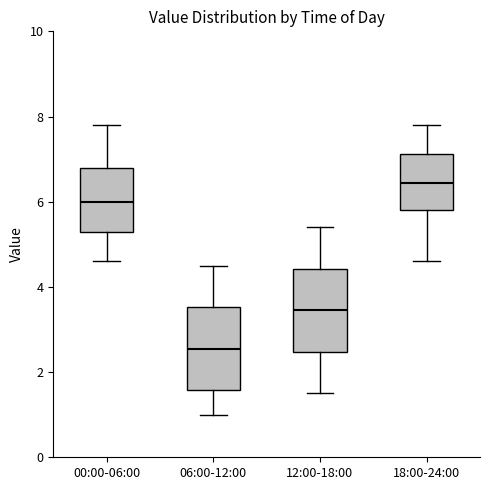

Where does the lower whisker of the box for 00:00-06:00 end on the y-axis? The values are not printed on the chart, so give them approximately, as read against the axis.

4.6